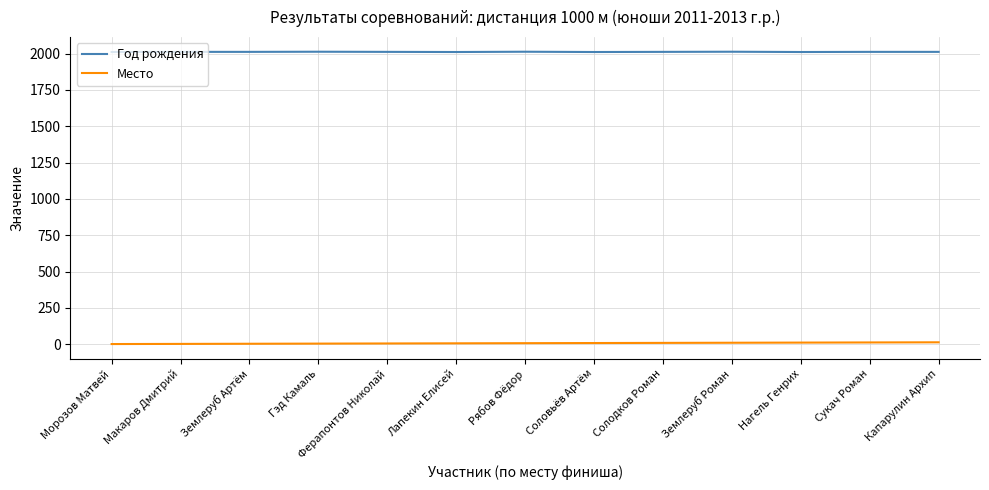

Rank the series at Ферапонтов Николай from highest to lowest value.

Год рождения, Место